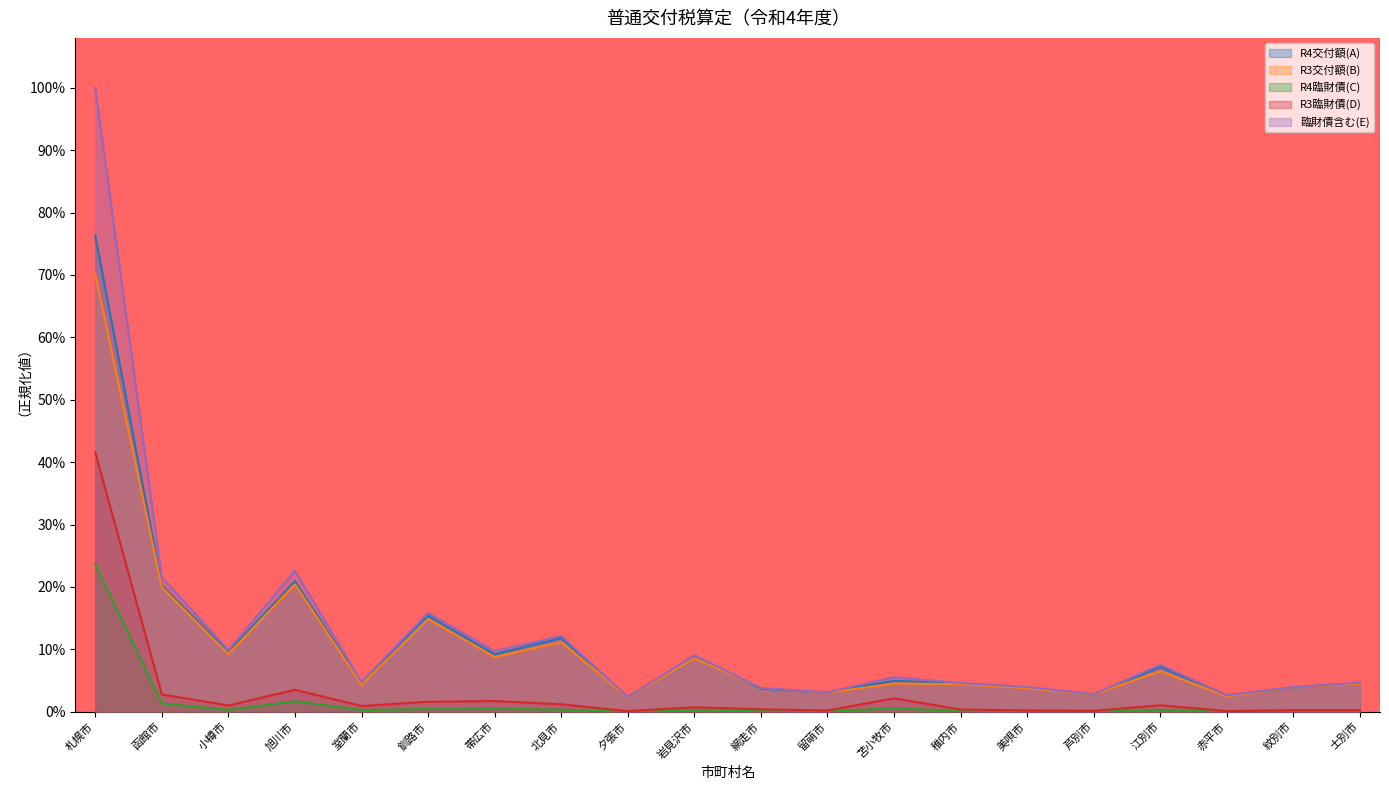

What are all the series names shown in the legend?

R4交付額(A), R3交付額(B), R4臨財債(C), R3臨財債(D), 臨財債含む(E)